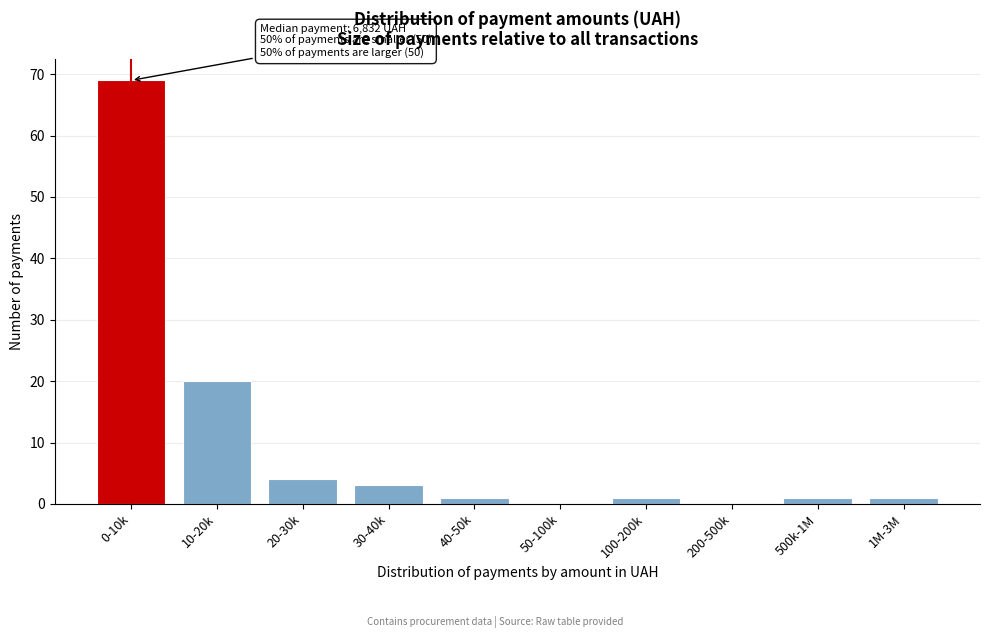

Reading right to left, what are all the values shown in this chart?

1M-3M=1	500k-1M=1	200-500k=0	100-200k=1	50-100k=0	40-50k=1	30-40k=3	20-30k=4	10-20k=20	0-10k=69